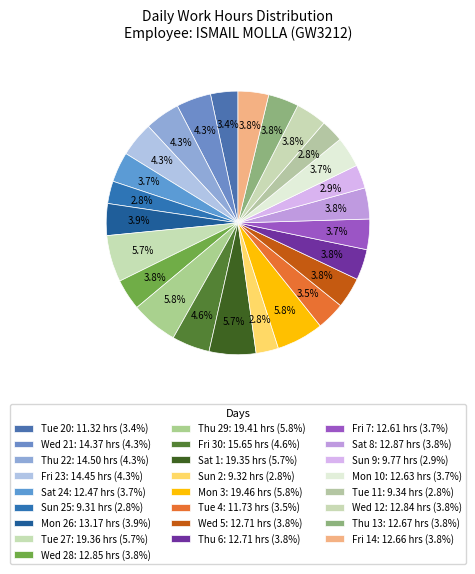

Count the number of slices in the pie.

25